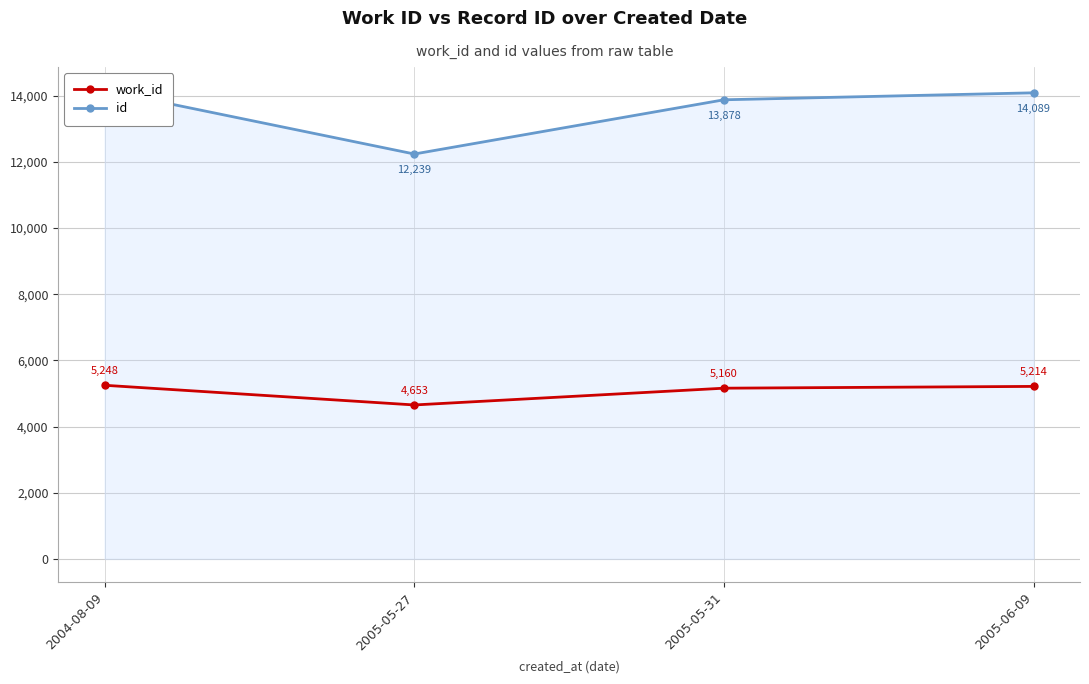

What is the sum of the work_id values at 2004-08-09 and 2005-05-31?

10408